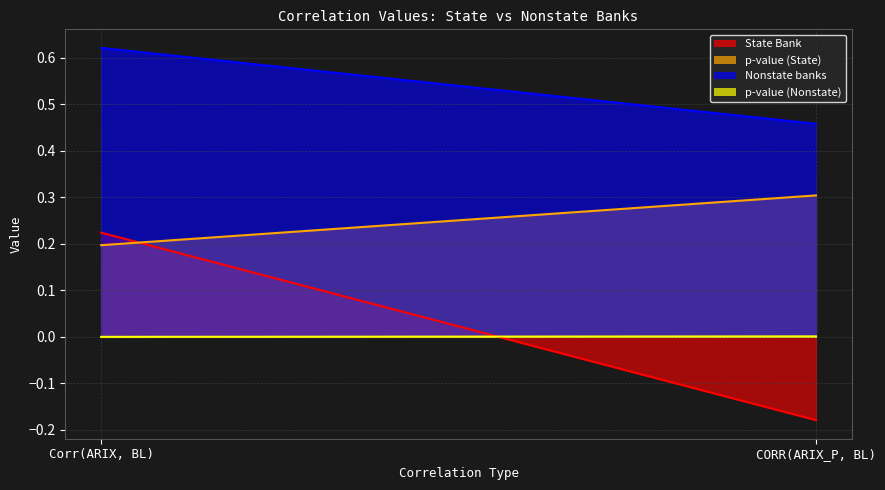

At which category is the sum across all series the highest?

Corr(ARIX, BL)